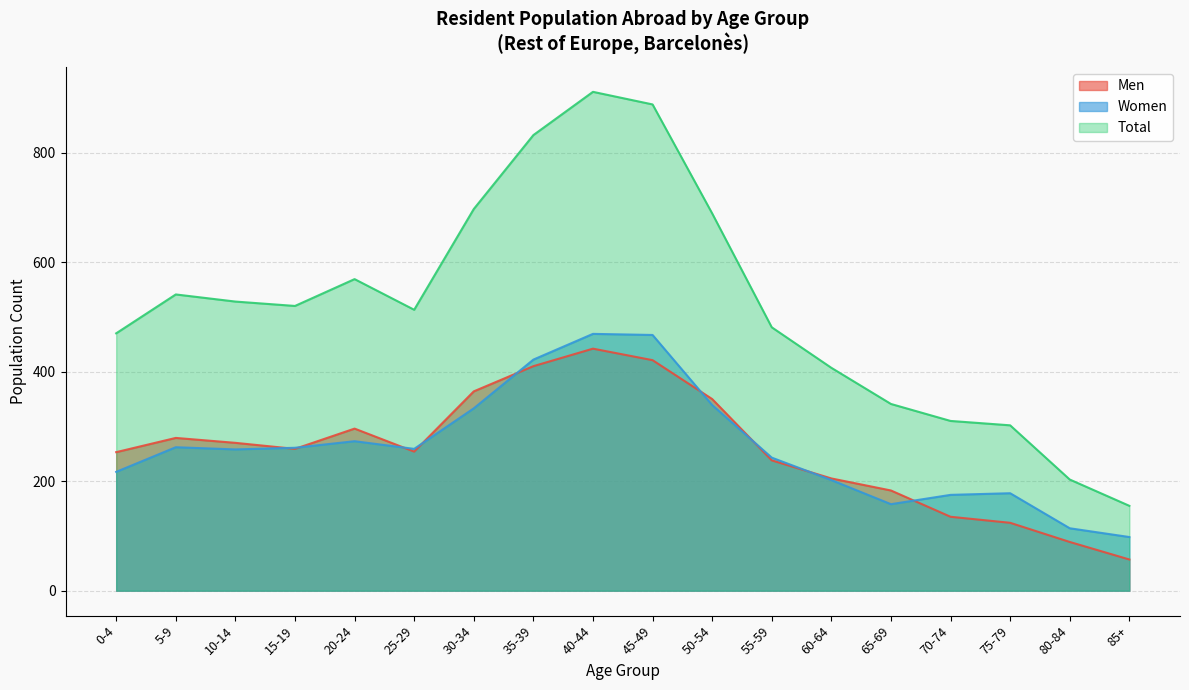

Reading right to left, what are all the values shown in this chart?

Men: 57	89	124	135	183	205	238	350	421	442	410	364	254	296	259	270	279	253
Women: 98	114	178	175	158	202	243	339	467	469	422	333	259	273	261	258	262	217
Total: 155	203	302	310	341	407	481	689	888	911	832	697	513	569	520	528	541	470